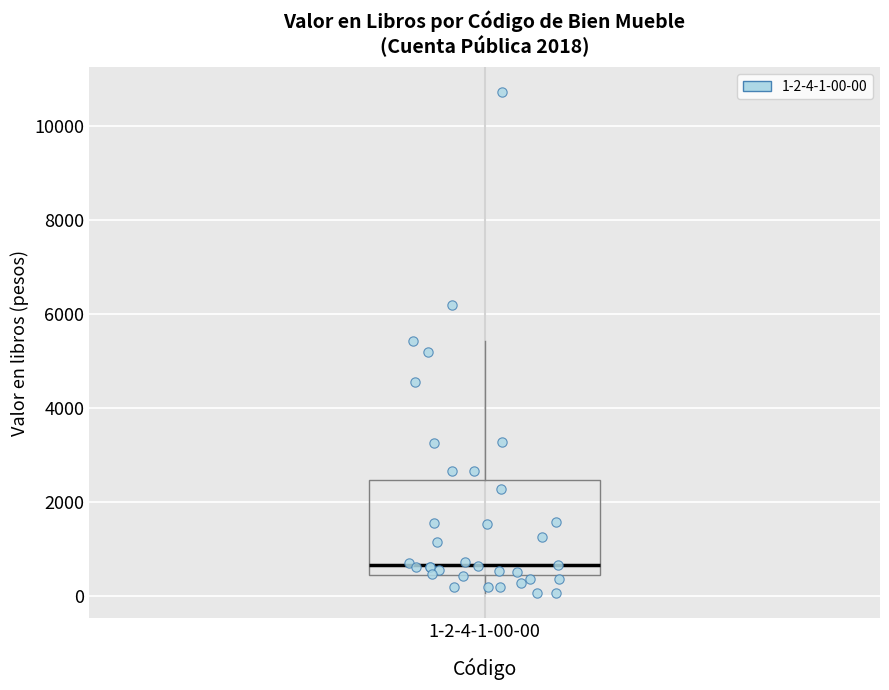

Read this box plot against the y-axis: the position of the median line, the range covered by the box, and the ends of both whiskers. The values are not printed on the chart, so give them approximately, as read against the axis.

median 600, box 400 to 2400, whiskers 0 to 5400